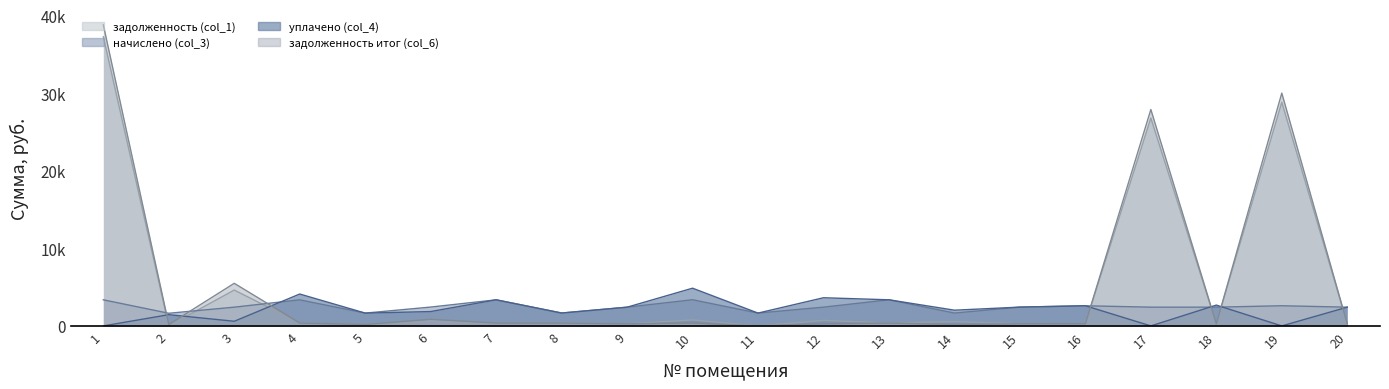

The уплачено (col_4) series shows 3.4 at 13. True or false?

True